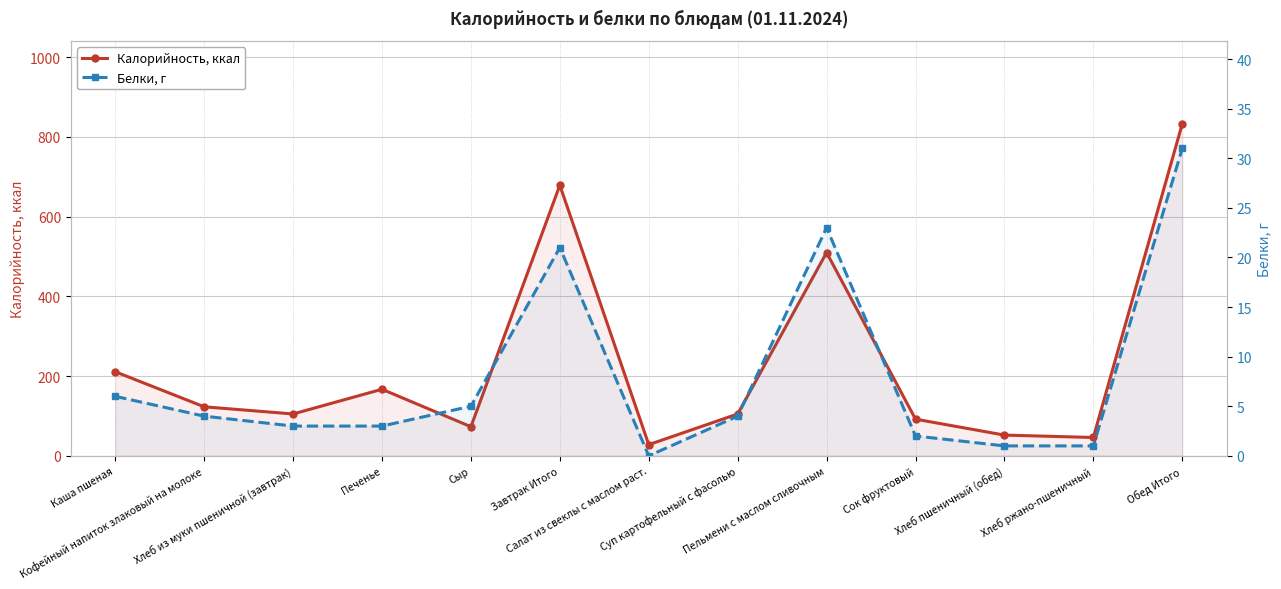

True or false: Калорийность, ккал and Белки, г cross at least once.

False